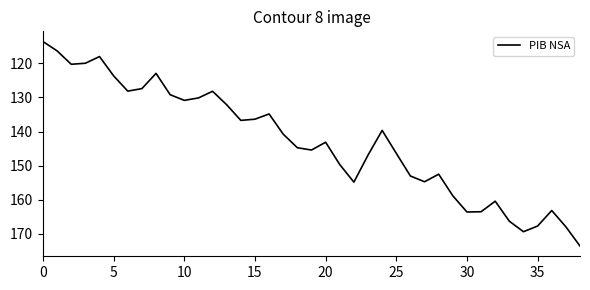

What is the difference between the maximum and minimum values?

60.0